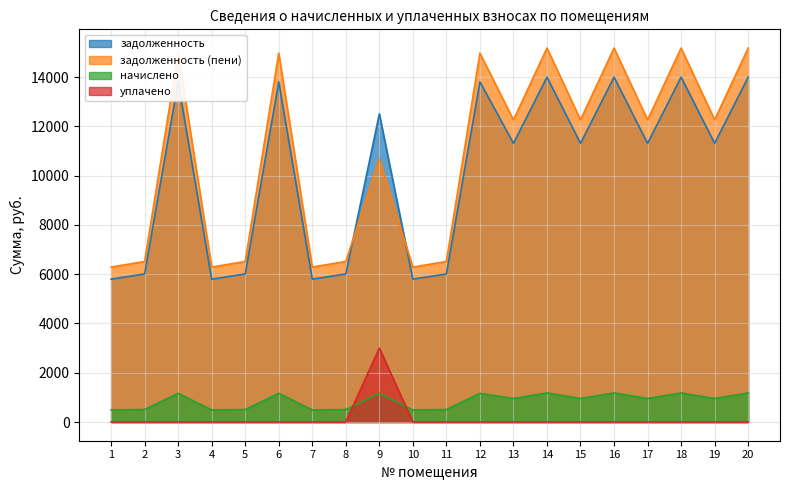

True or false: задолженность (пени) has a value of 7746.1 at 18.

False